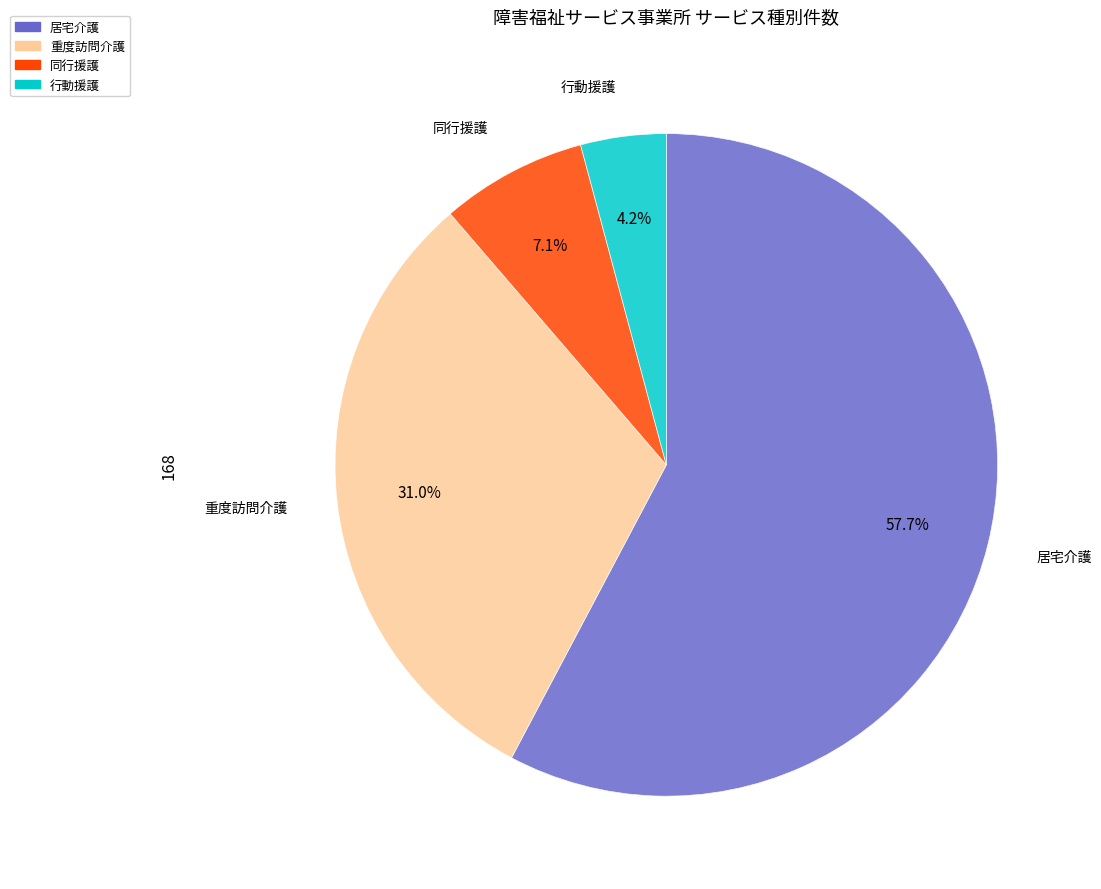

What is the smallest slice in the pie chart?

行動援護